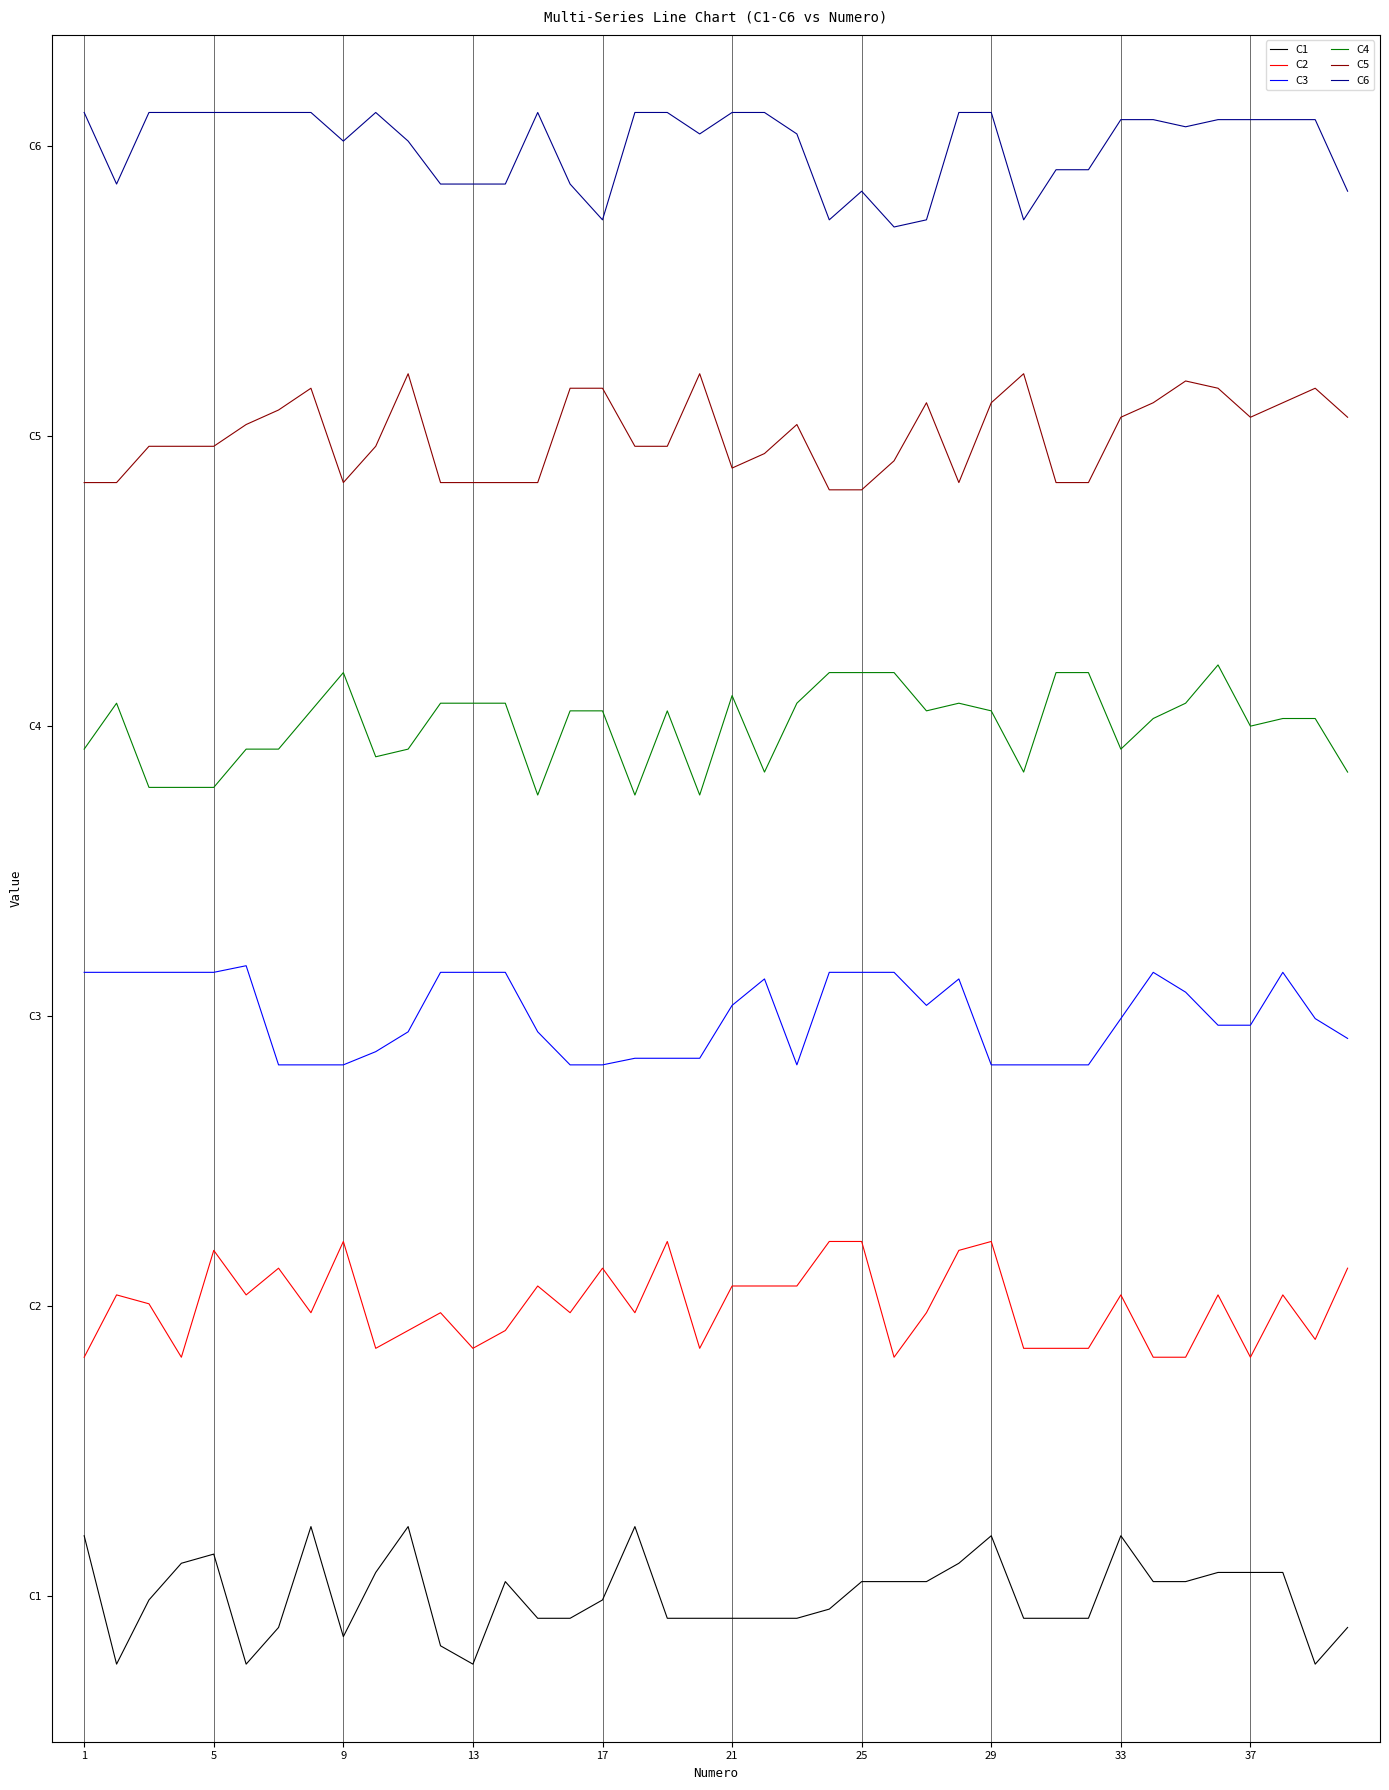

Rank the series by their maximum value, from lowest to highest.

C1, C2, C3, C4, C5, C6